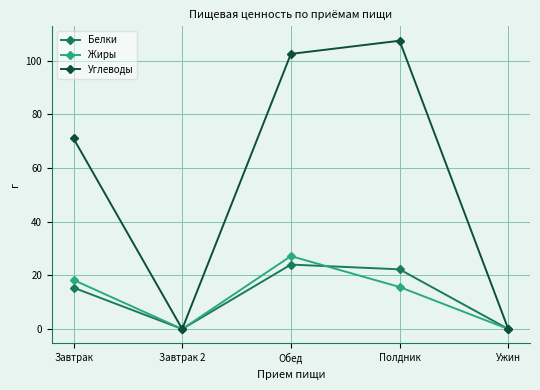

At which label is Углеводы closest to 53?

Завтрак